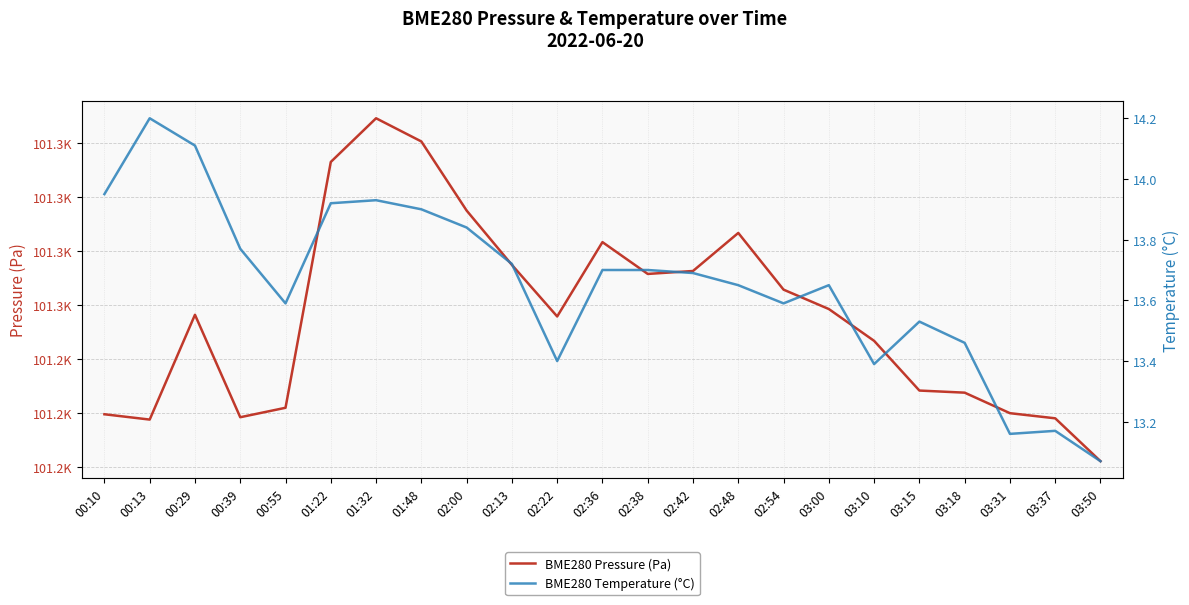

What is the difference between the highest and lowest values at 01:48?

101306.6